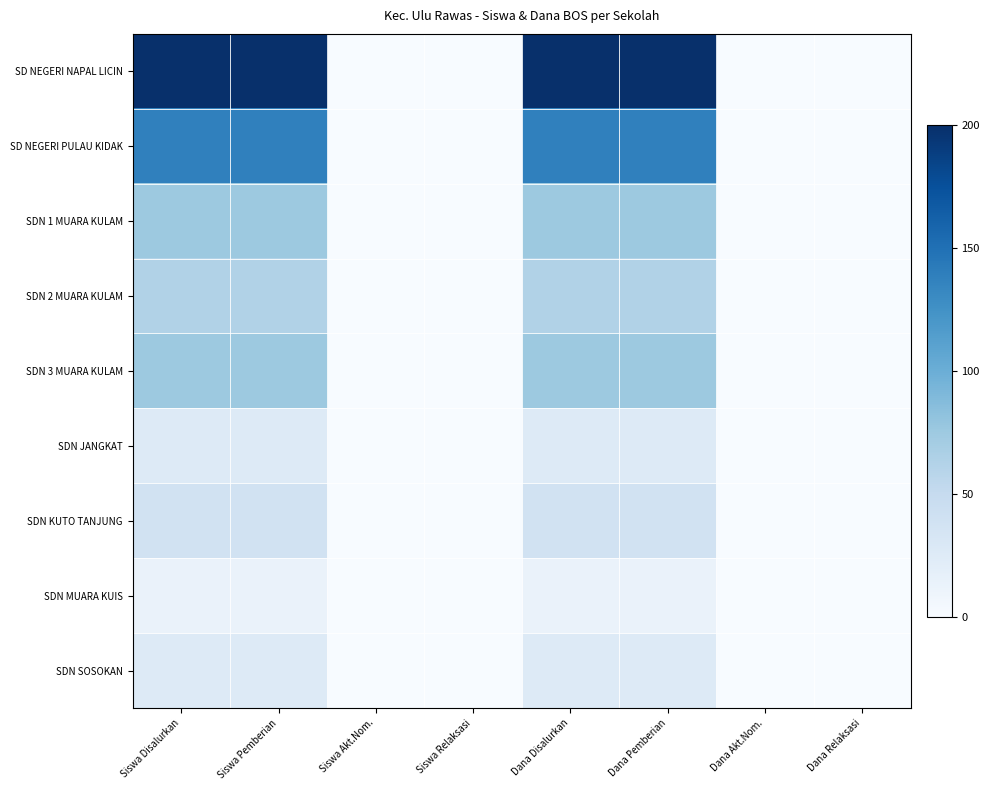

At Dana Pemberian, list the series in order from smallest to largest.

SDN MUARA KUIS, SDN JANGKAT, SDN SOSOKAN, SDN KUTO TANJUNG, SDN 2 MUARA KULAM, SDN 1 MUARA KULAM, SDN 3 MUARA KULAM, SD NEGERI PULAU KIDAK, SD NEGERI NAPAL LICIN